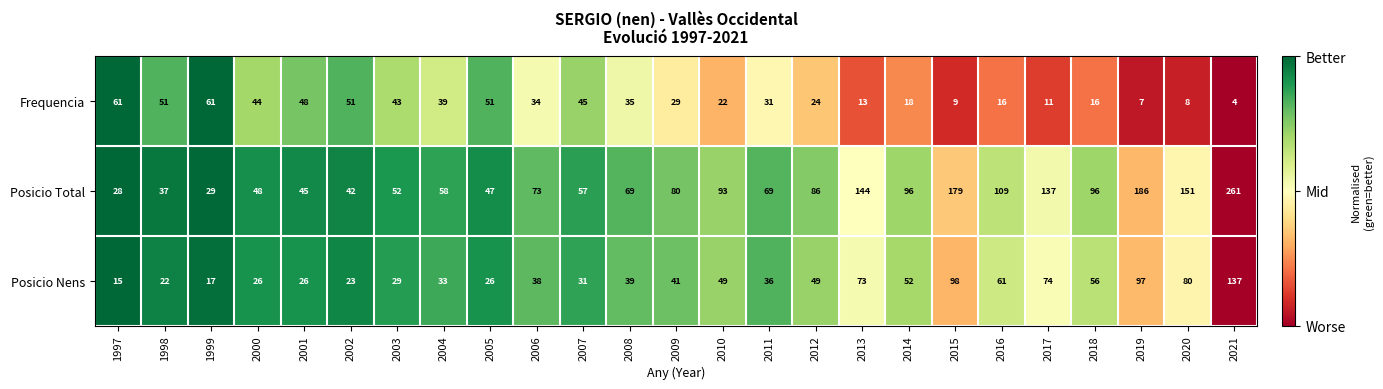

The value of Frequencia at 2007 is 45. True or false?

True